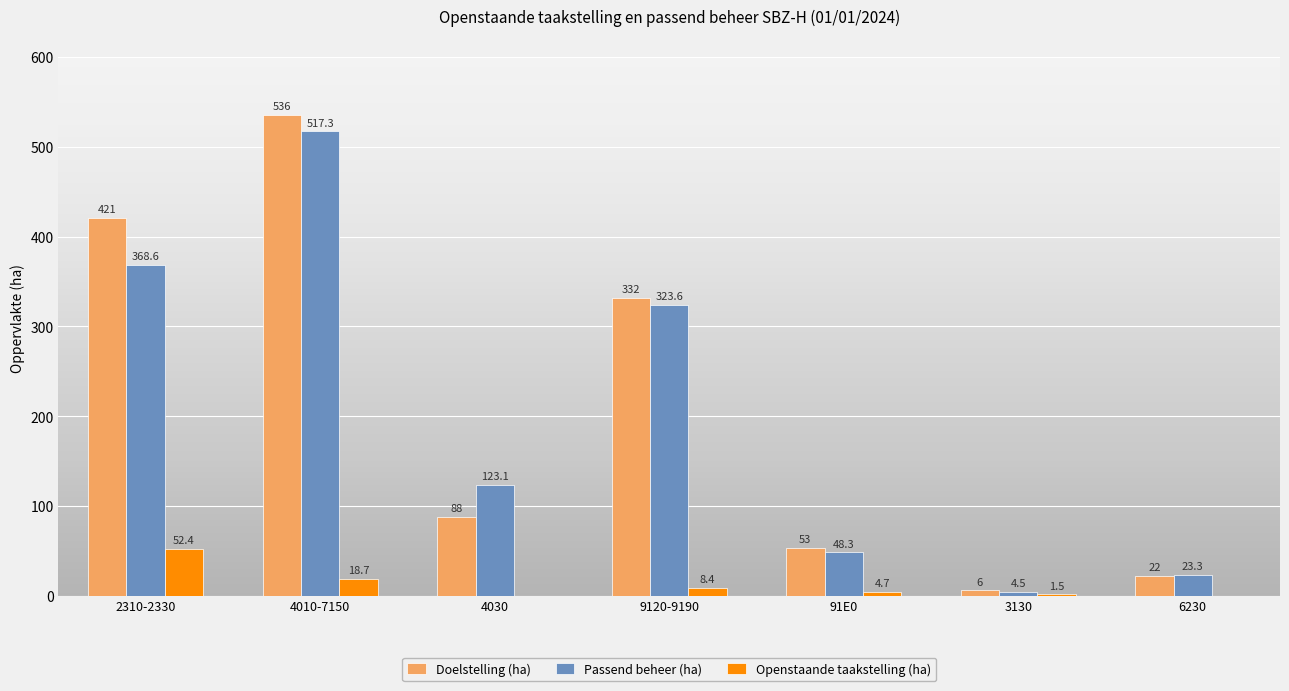

Reading left to right, what are all the values shown in this chart?

Doelstelling (ha): 2310-2330=421.0	4010-7150=536.0	4030=88.0	9120-9190=332.0	91E0=53.0	3130=6.0	6230=22.0
Passend beheer (ha): 2310-2330=368.6	4010-7150=517.3	4030=123.1	9120-9190=323.6	91E0=48.3	3130=4.5	6230=23.3
Openstaande taakstelling (ha): 2310-2330=52.4	4010-7150=18.7	4030=0.0	9120-9190=8.4	91E0=4.7	3130=1.5	6230=0.0